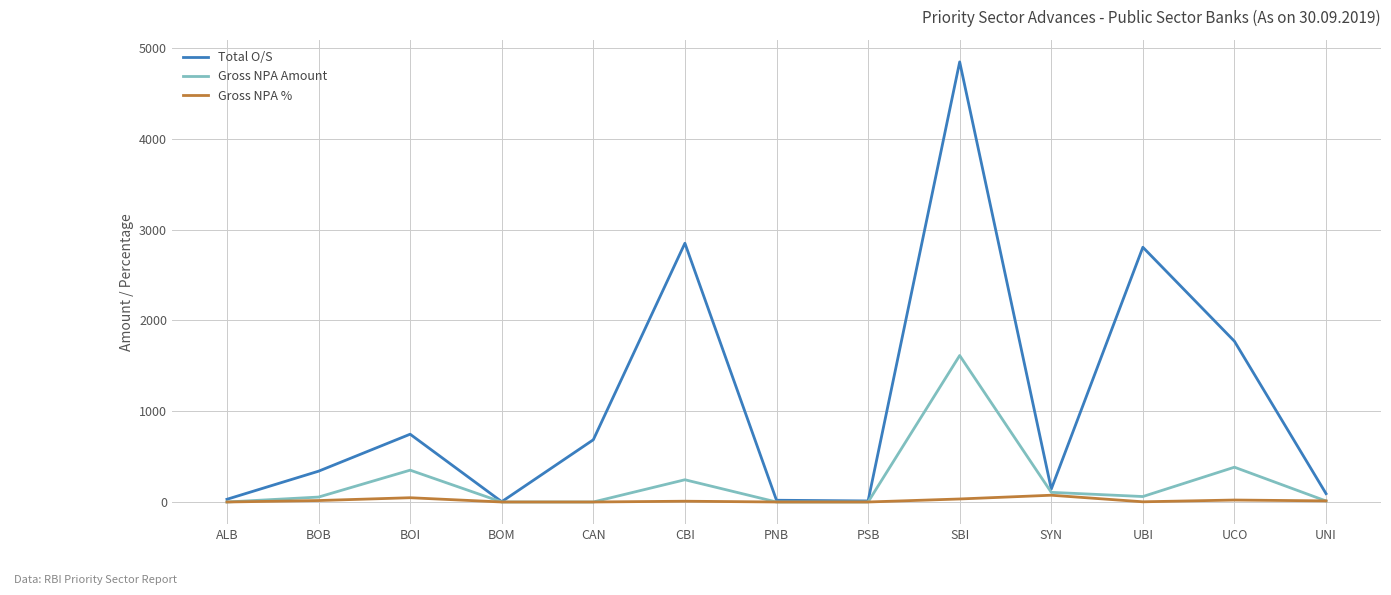

How many lines are shown in the chart?

3